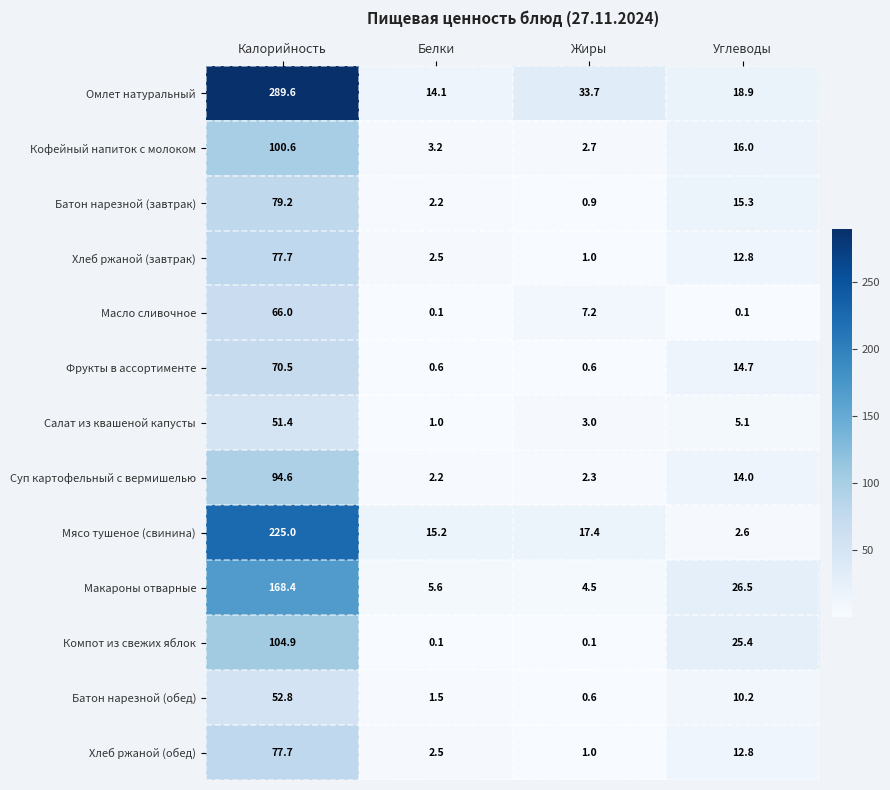

What is the difference between the Компот из свежих яблок values at Жиры and Калорийность?

104.8